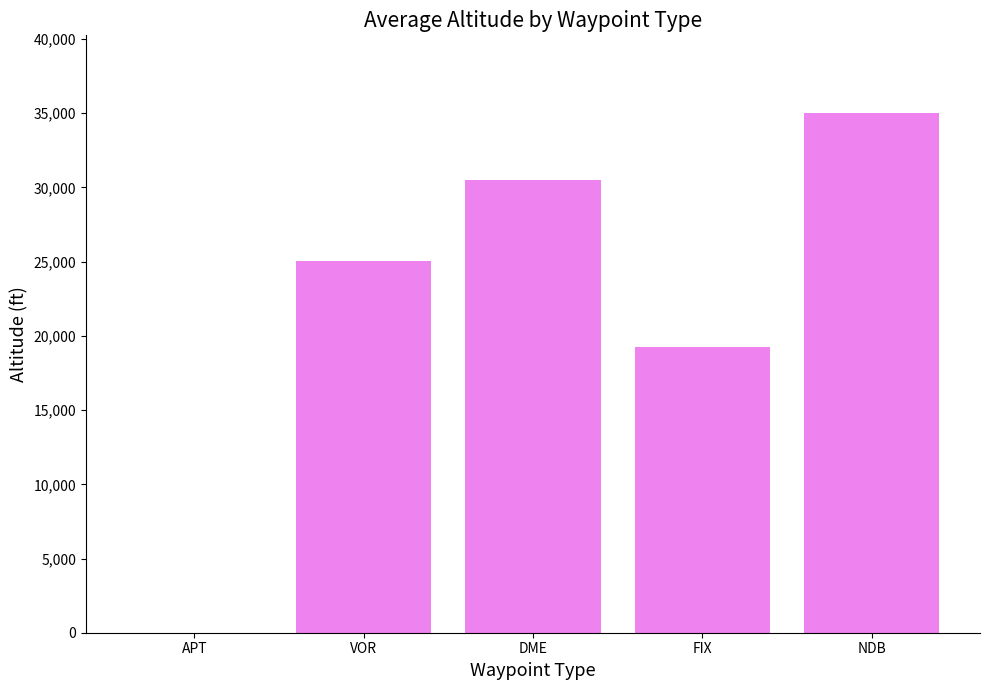

How many values are above zero?

4